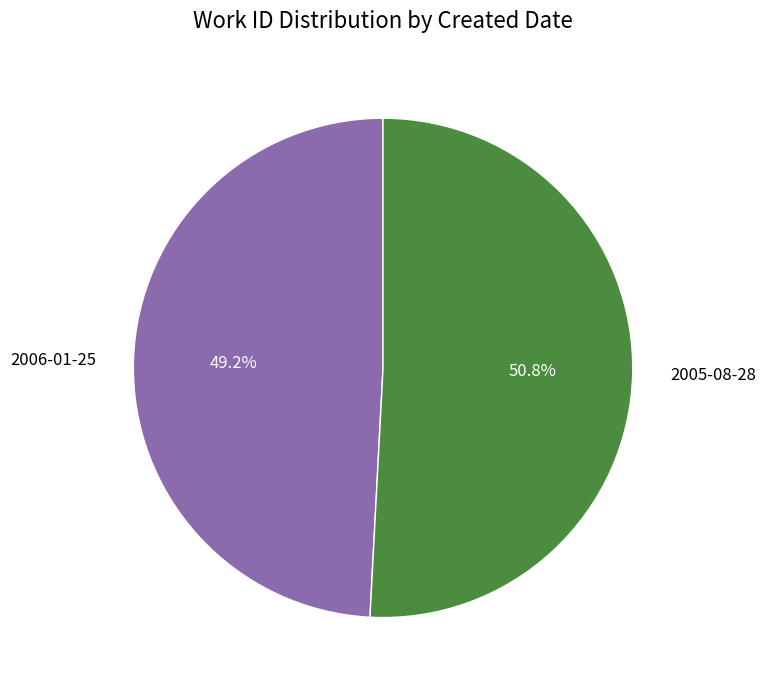

Does 2006-01-25 represent more than half of the total?

No